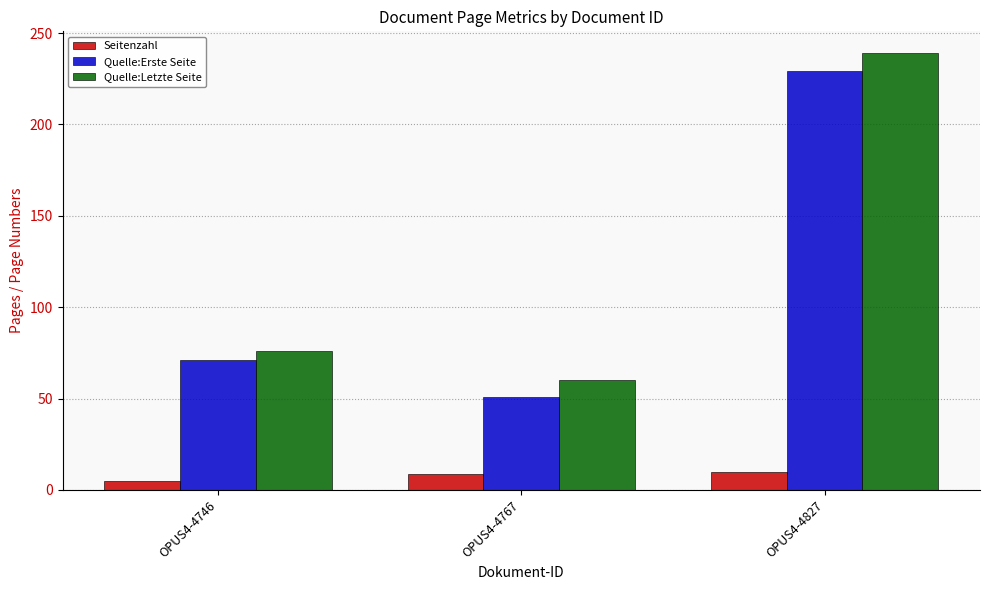

Rank the categories by Quelle:Letzte Seite value from highest to lowest.

OPUS4-4827, OPUS4-4746, OPUS4-4767